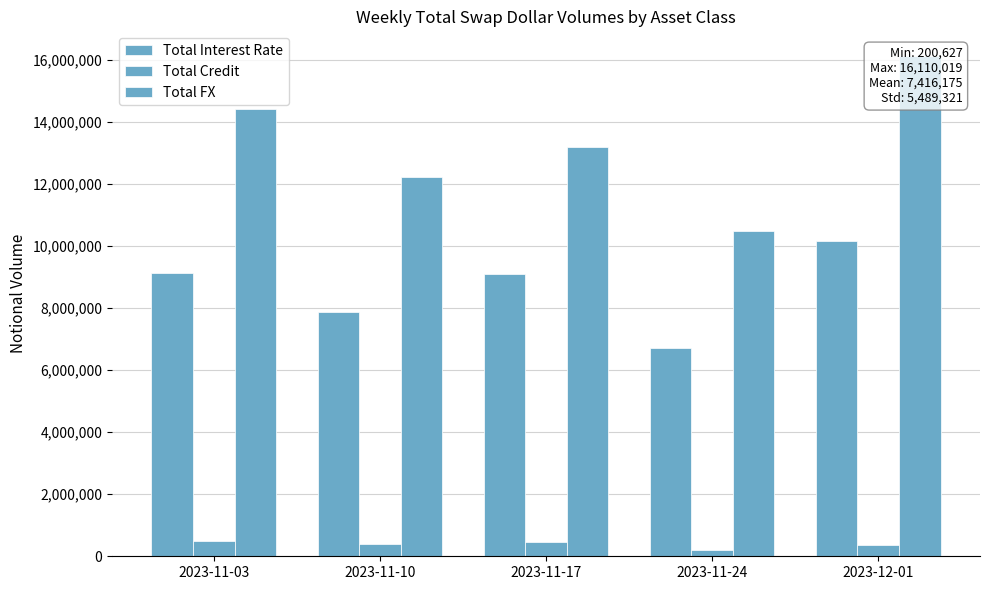

What is the label of the 1st bar from the right?

2023-12-01